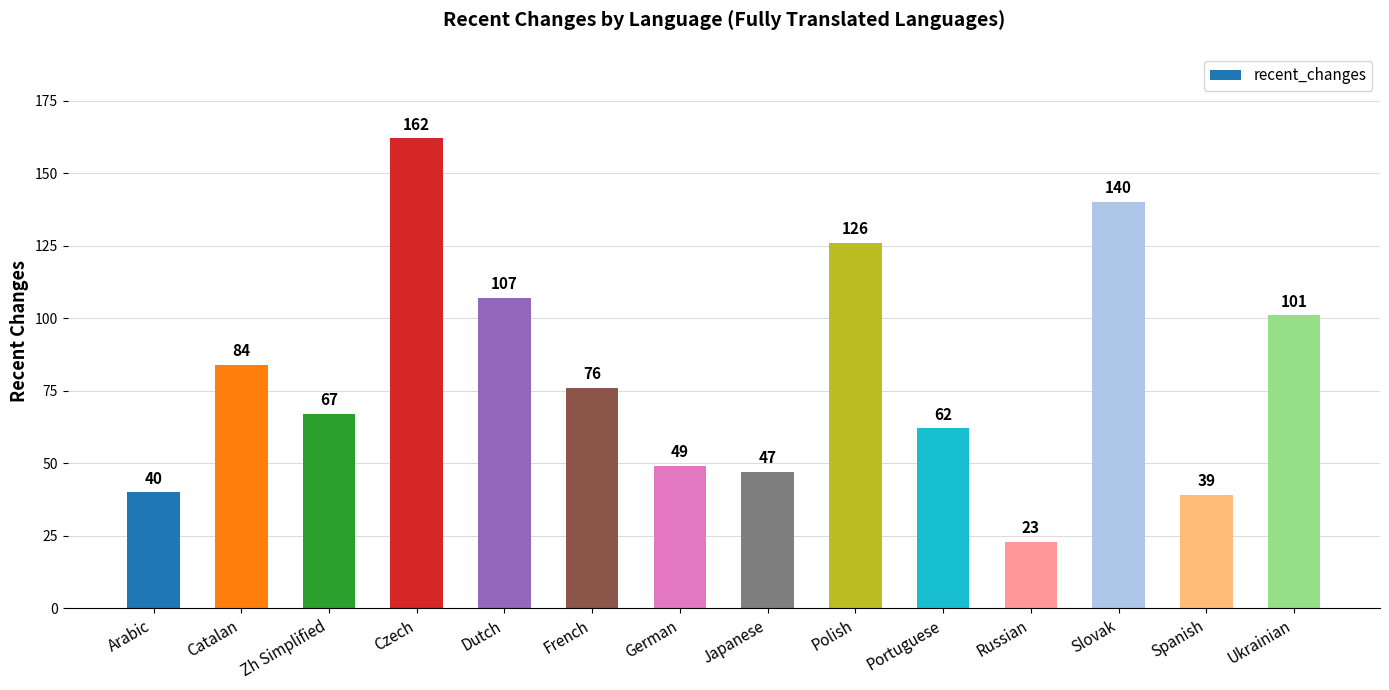

What is the ratio of the value at German to the value at French?

0.6